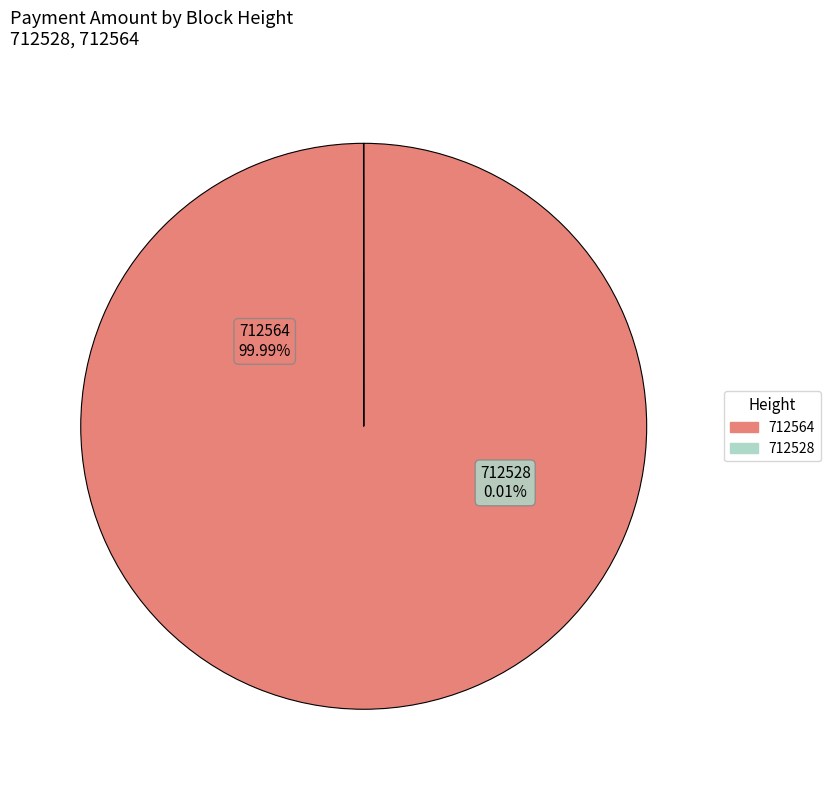

To the nearest percent, what percentage of the pie is 712564?

100%